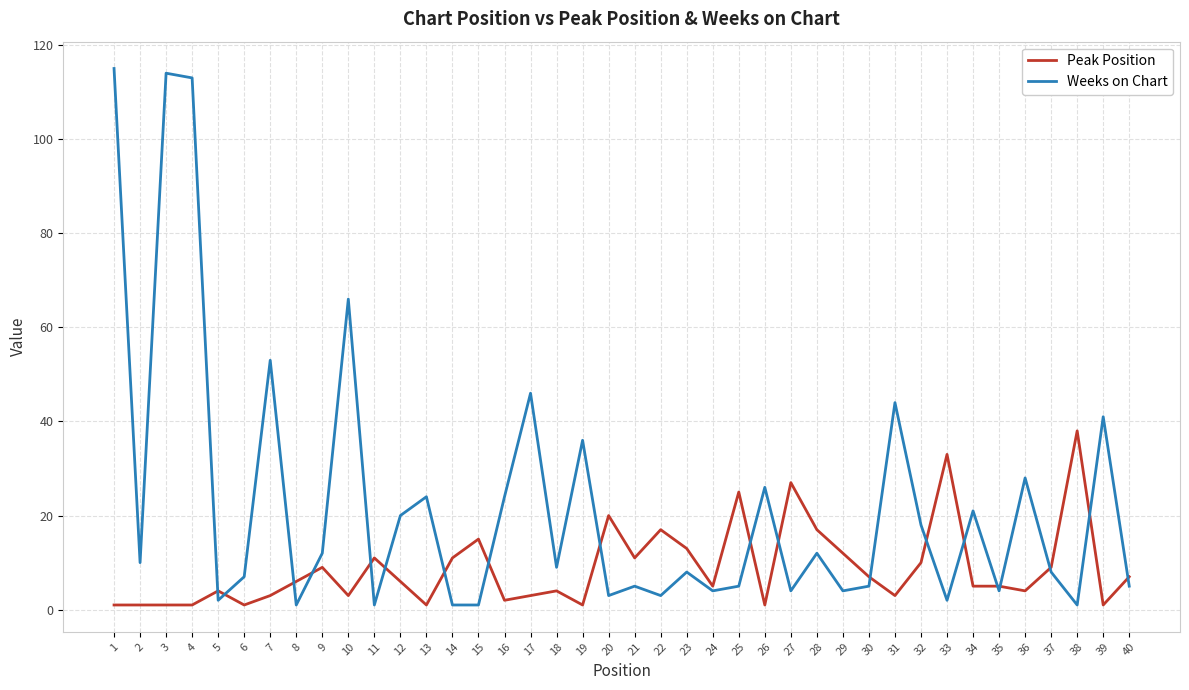

How many lines are shown in the chart?

2